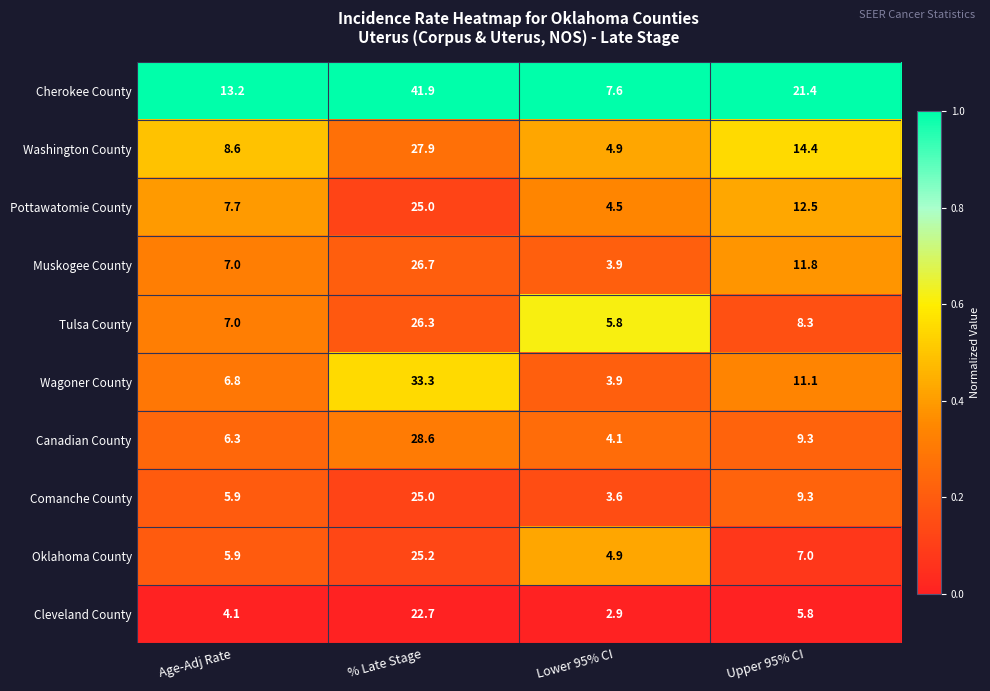

Rank the categories by Comanche County value from highest to lowest.

% Late Stage, Upper 95% CI, Age-Adj Rate, Lower 95% CI